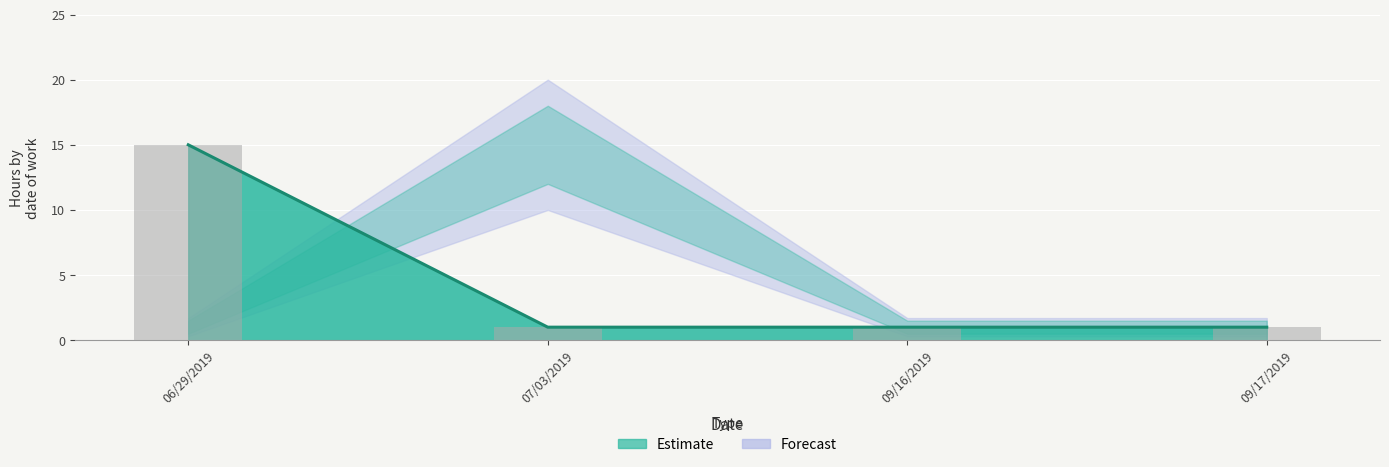

What is the greatest value displayed?

15